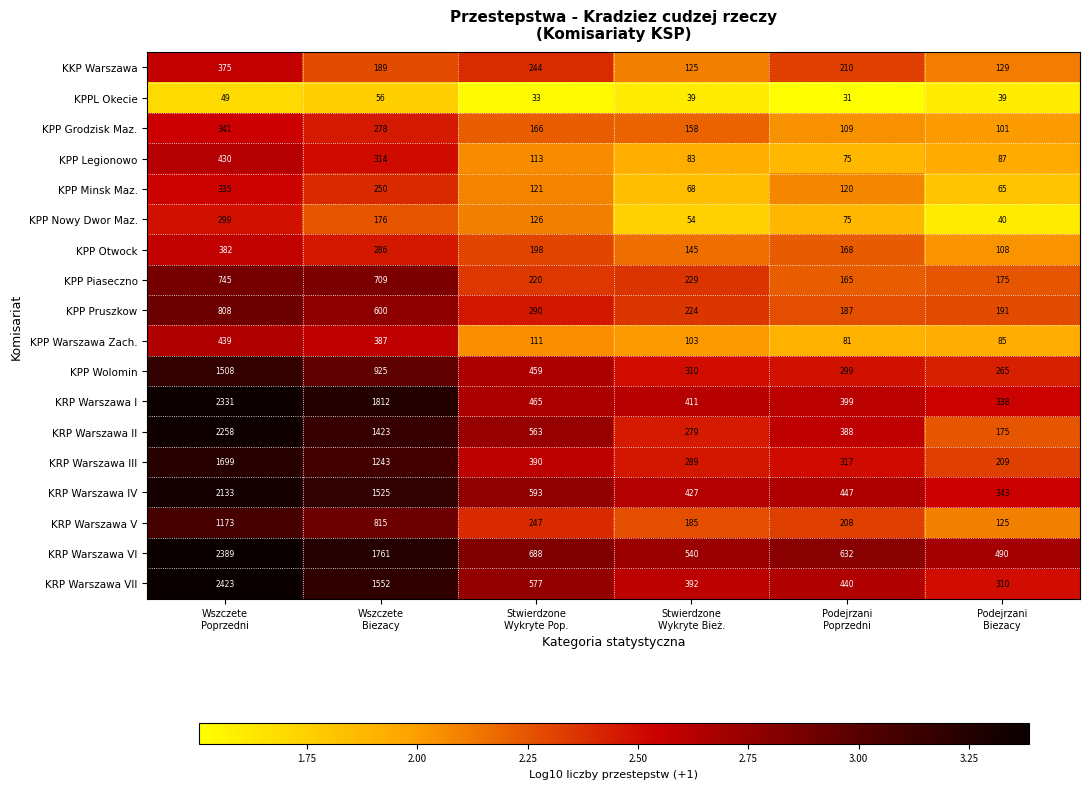

At Stwierdzone
Wykryte Pop., list the series in order from largest to smallest.

KRP Warszawa VI, KRP Warszawa IV, KRP Warszawa VII, KRP Warszawa II, KRP Warszawa I, KPP Wolomin, KRP Warszawa III, KPP Pruszkow, KRP Warszawa V, KKP Warszawa, KPP Piaseczno, KPP Otwock, KPP Grodzisk Maz., KPP Nowy Dwor Maz., KPP Minsk Maz., KPP Legionowo, KPP Warszawa Zach., KPPL Okecie